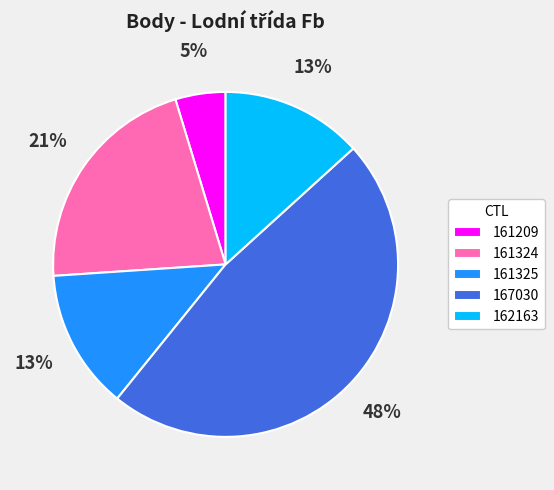

What percentage is the 167030 slice, to the nearest percent?

48%